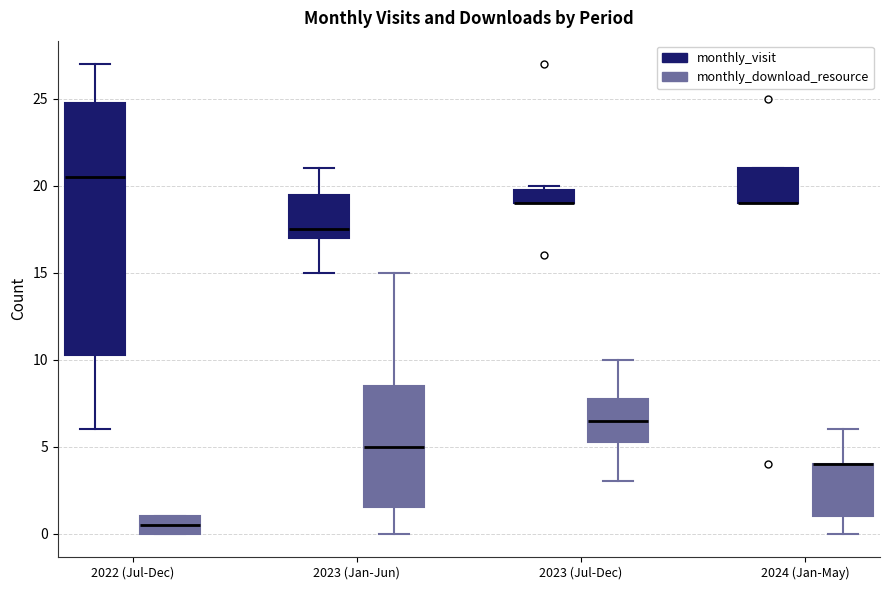

Reading left to right, read every box against the y-axis: the position of its median line, the range the box covers, and the ends of its whiskers. The values are not printed on the chart, so give them approximately, as read against the axis.

2022 (Jul-Dec) (monthly_visit): median 20.5, box 10.5 to 25.0, whiskers 6.0 to 27.0
2022 (Jul-Dec) (monthly_download_resource): median 0.5, box 0.0 to 1.0, whiskers 0.0 to 1.0
2023 (Jan-Jun) (monthly_visit): median 17.5, box 17.0 to 19.5, whiskers 15.0 to 21.0
2023 (Jan-Jun) (monthly_download_resource): median 5.0, box 1.5 to 8.5, whiskers 0.0 to 15.0
2023 (Jul-Dec) (monthly_visit): median 19.0 (drawn on the box's lower edge), box 19.0 to 20.0, whiskers 19.0 to 20.0 (just above the box's upper edge)
2023 (Jul-Dec) (monthly_download_resource): median 6.5, box 5.5 to 8.0, whiskers 3.0 to 10.0
2024 (Jan-May) (monthly_visit): median 19.0 (drawn on the box's lower edge), box 19.0 to 21.0, whiskers 19.0 to 21.0
2024 (Jan-May) (monthly_download_resource): median 4.0 (drawn on the box's upper edge), box 1.0 to 4.0, whiskers 0.0 to 6.0